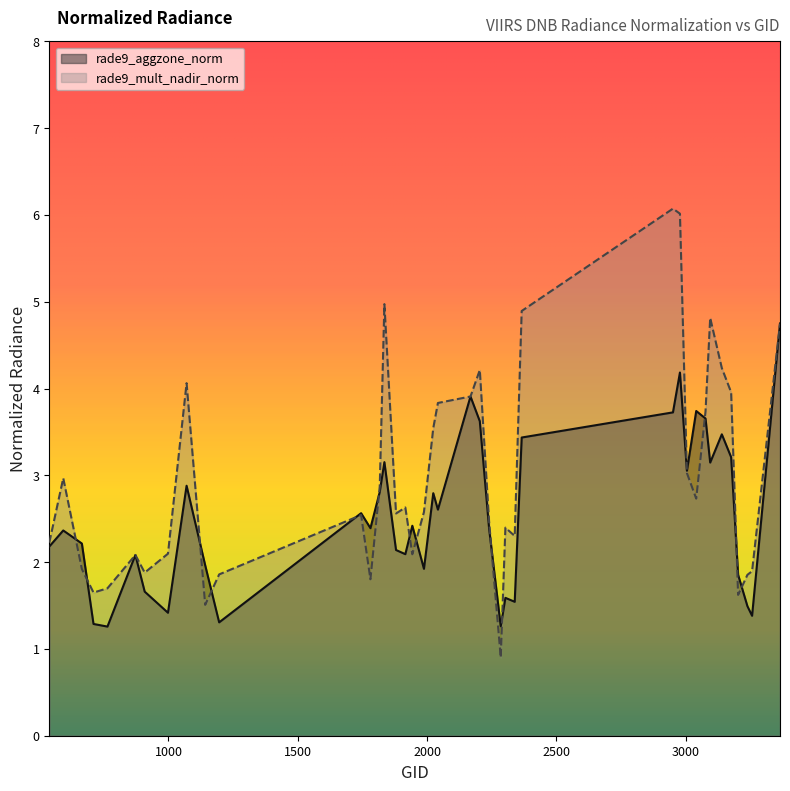

How many data points in rade9_aggzone_norm are above 2?

27